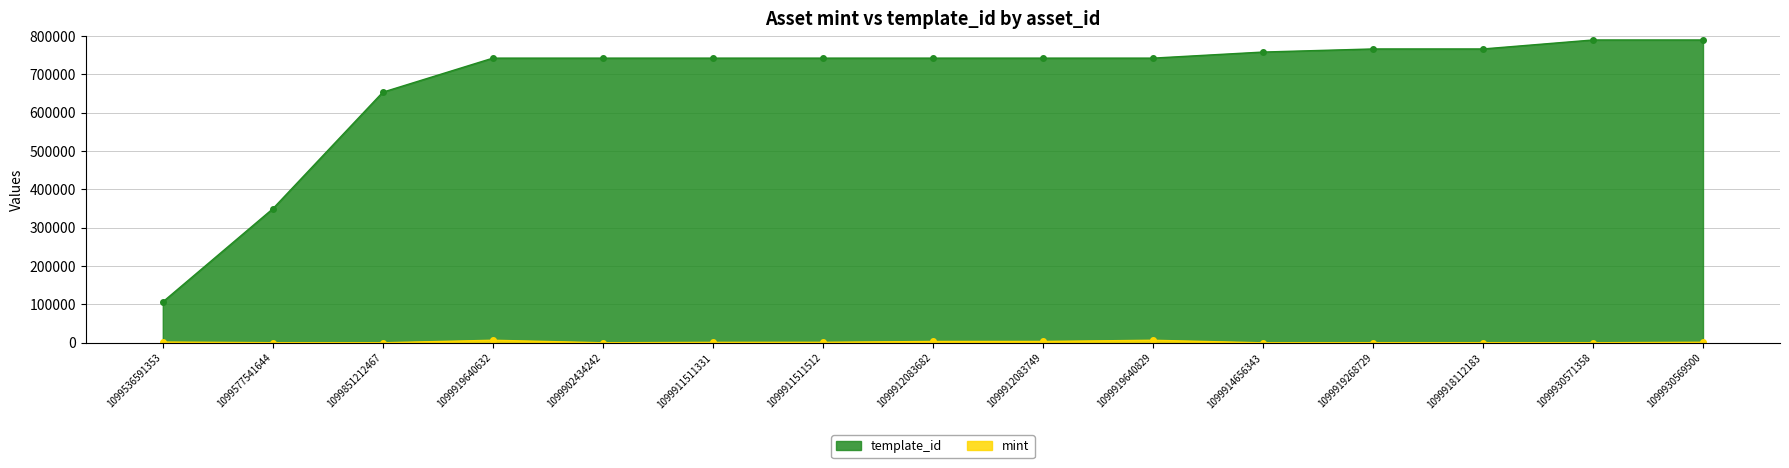

What is the sum of the mint values at 1099912083749 and 1099919640829?

10353